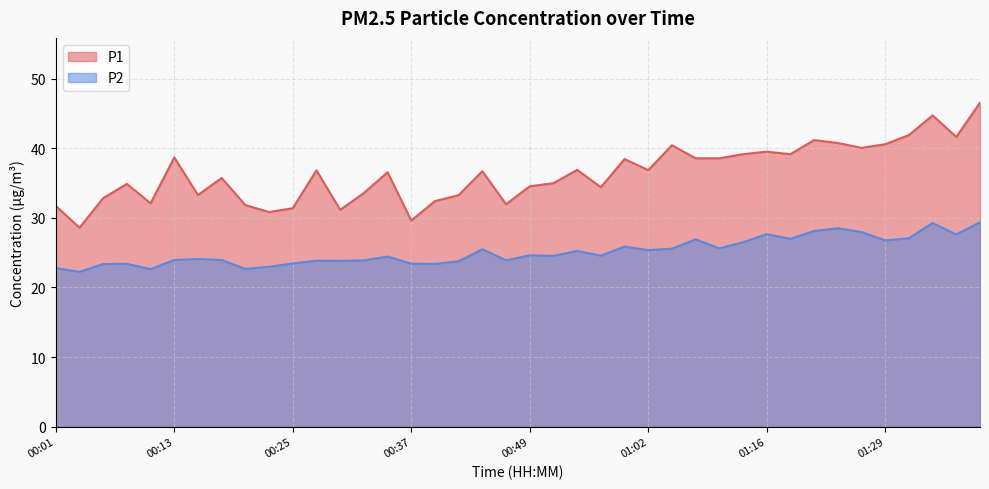

True or false: P2 and P1 cross at least once.

False